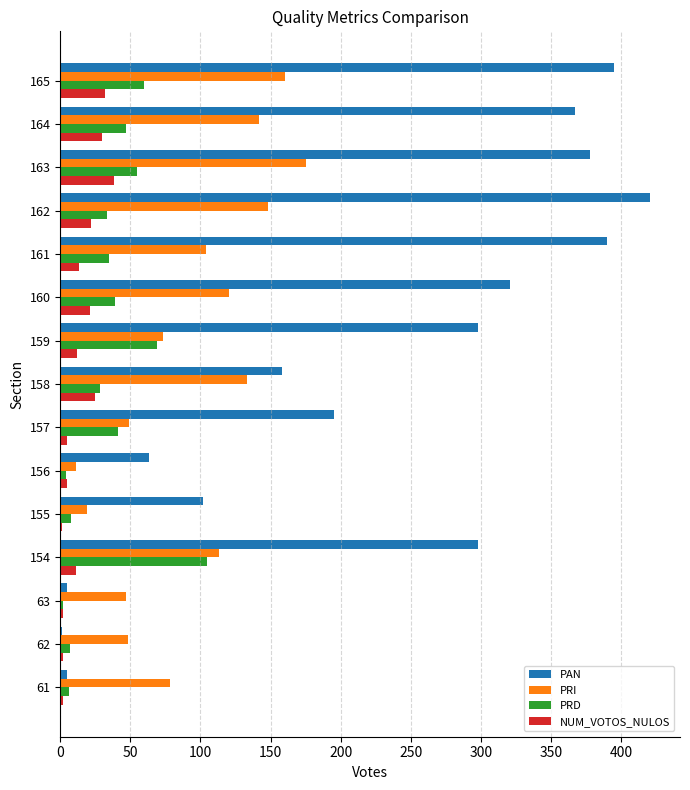

What is the maximum value for PAN?

421